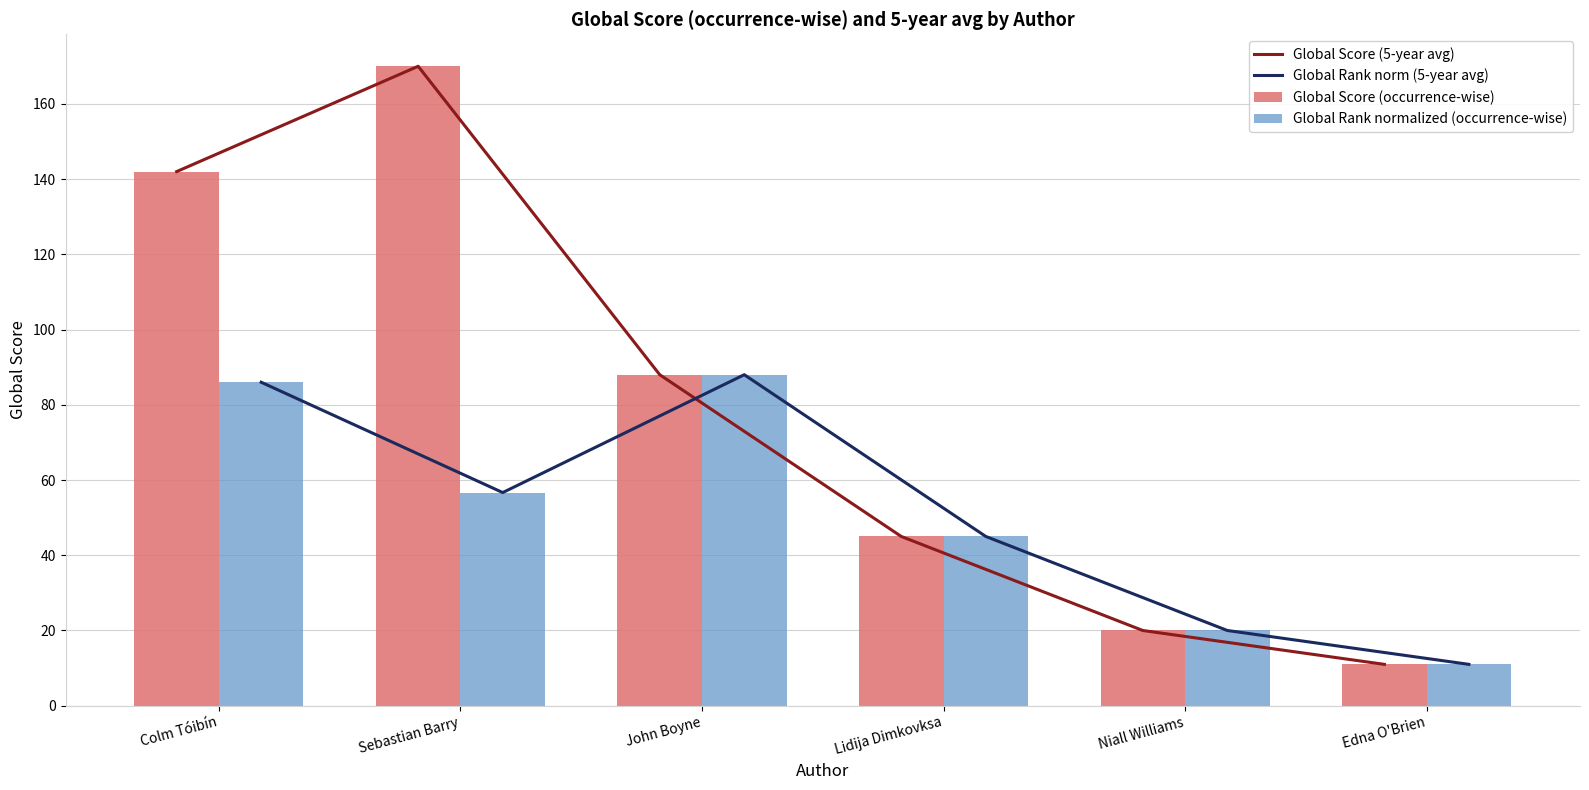

How many groups of bars are there?

6